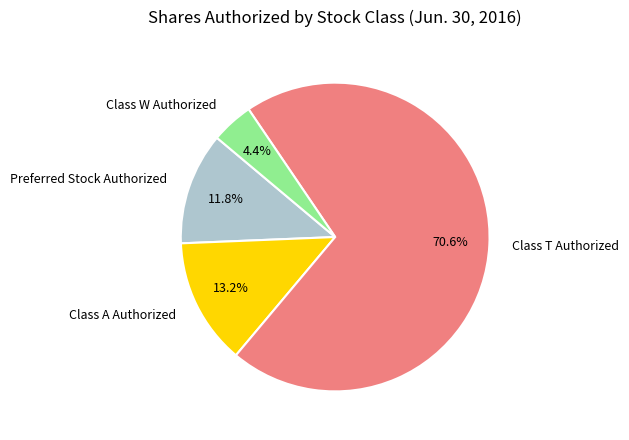

Which slice is the largest?

Class T Authorized